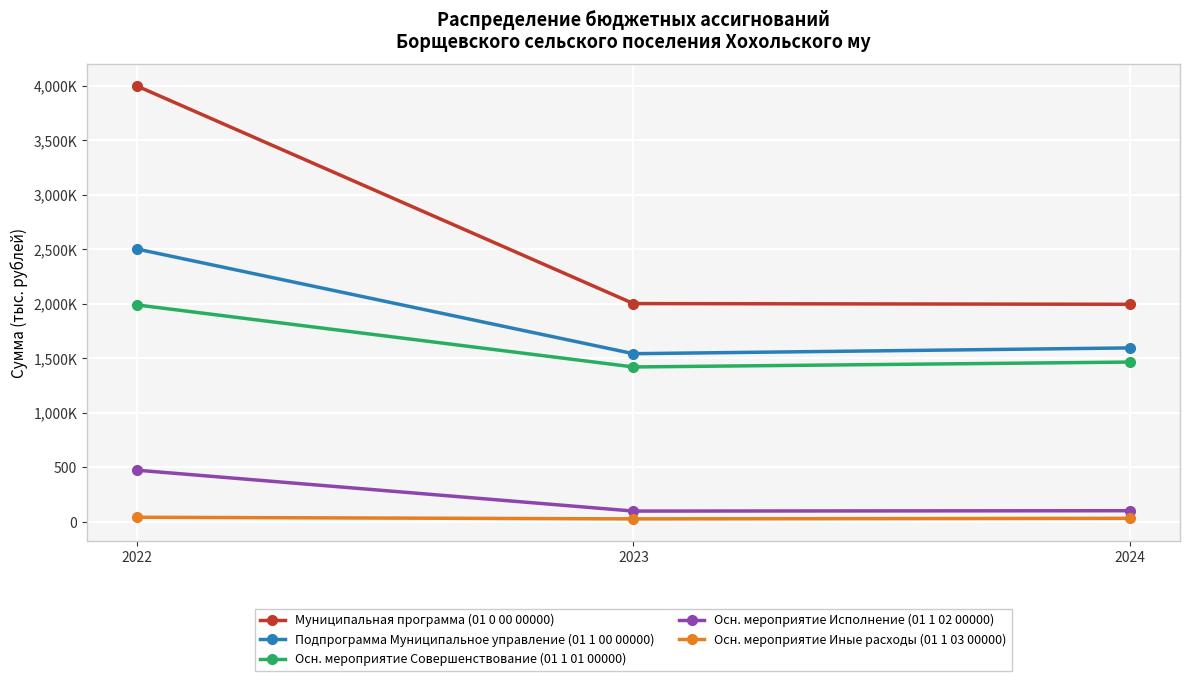

Is this an area chart (filled region under the line)?

No